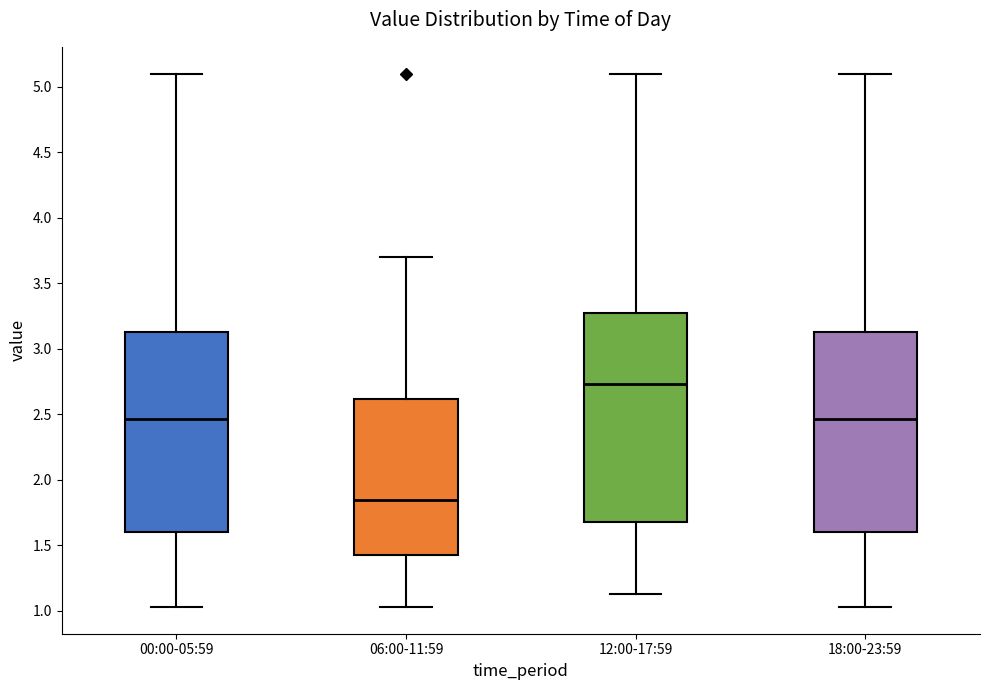

Which box has the highest median line?

12:00-17:59